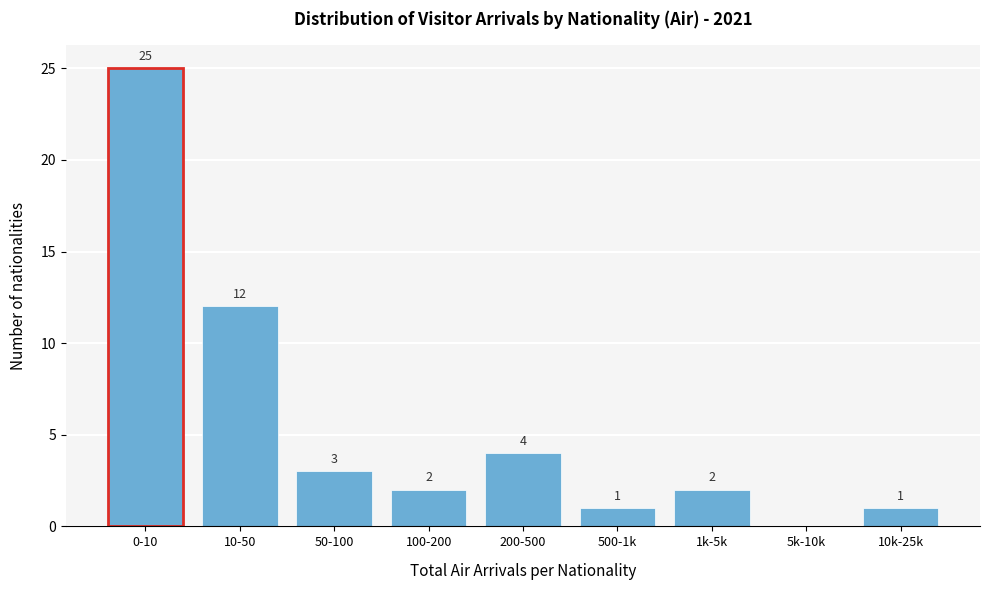

Reading left to right, extract all data points from this chart.

0-10=25	10-50=12	50-100=3	100-200=2	200-500=4	500-1k=1	1k-5k=2	5k-10k=0	10k-25k=1